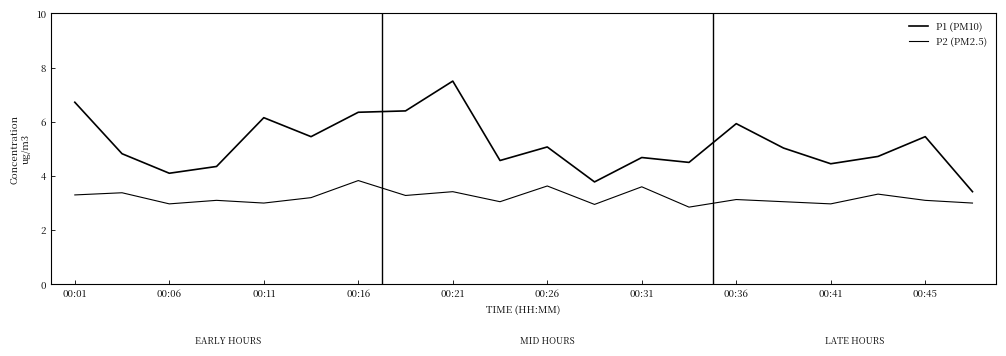

What is the value of the P2 (PM2.5) point at the 10th from the left?

3.0